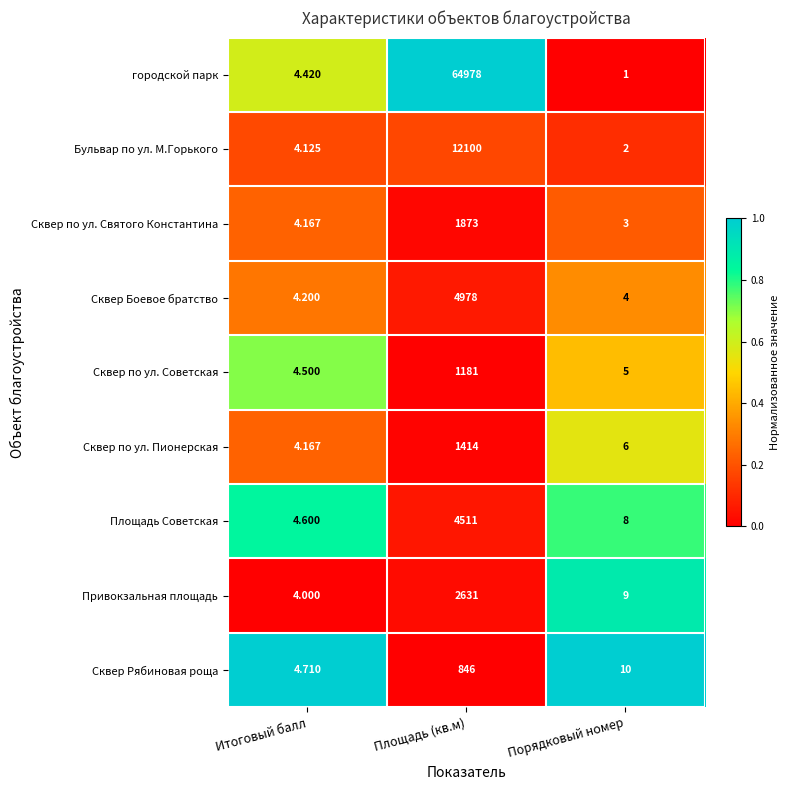

Which label corresponds to the smallest value in the chart?

Порядковый номер